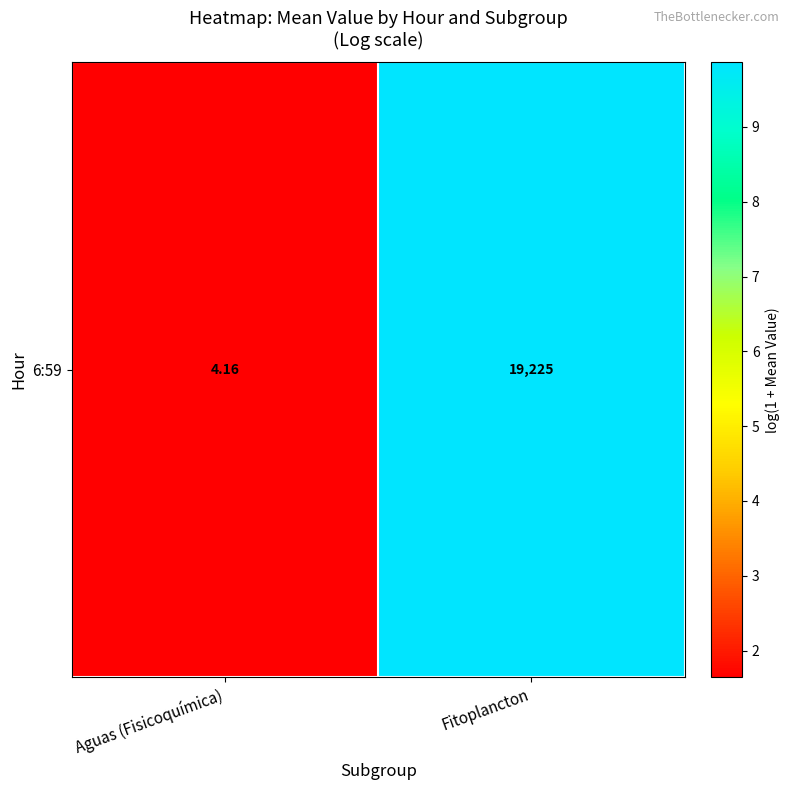

Reading right to left, transcribe all the data shown in this chart.

9.9	1.6